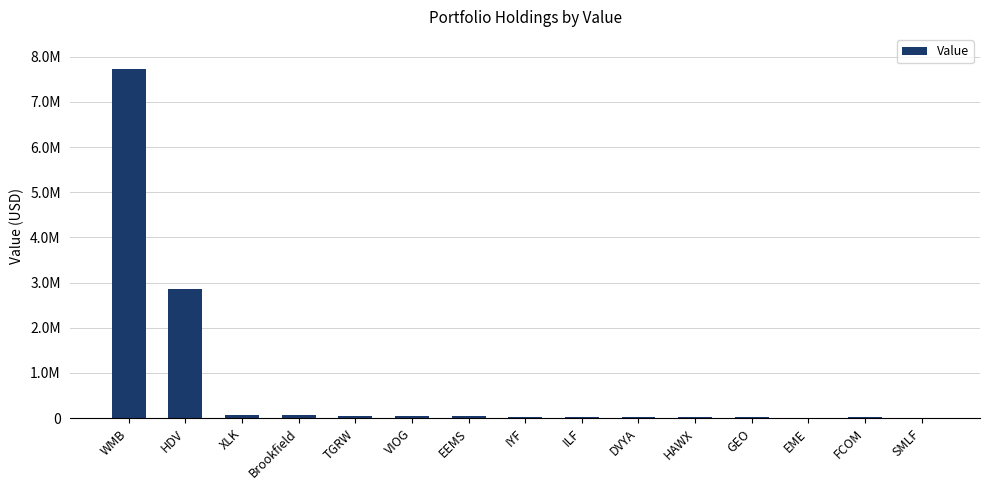

Are the bars grouped side by side (vs. stacked)?

No